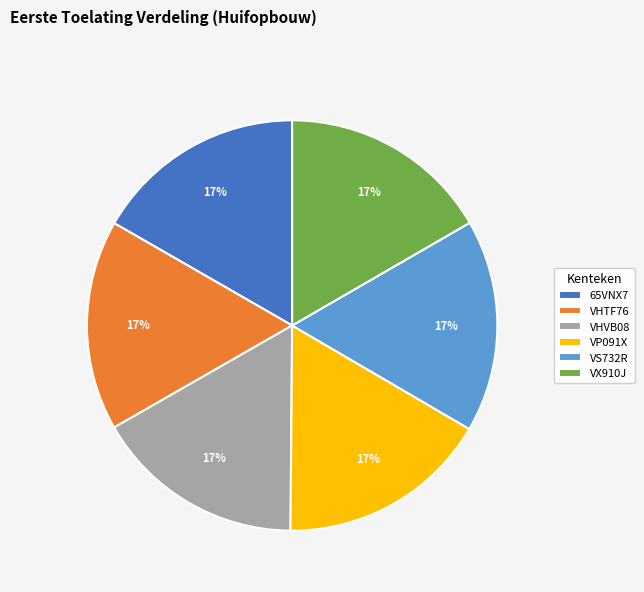

The VHTF76 slice represents 24% of the pie. True or false?

False